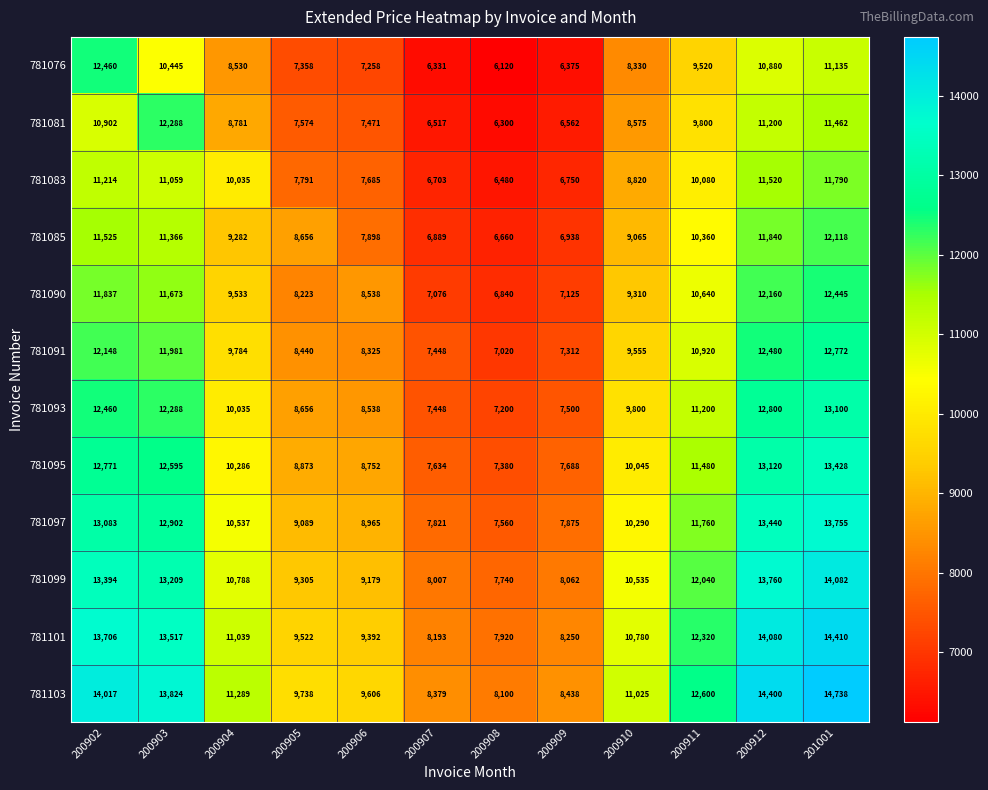

What is the difference between the highest and lowest values at 200902?

3115